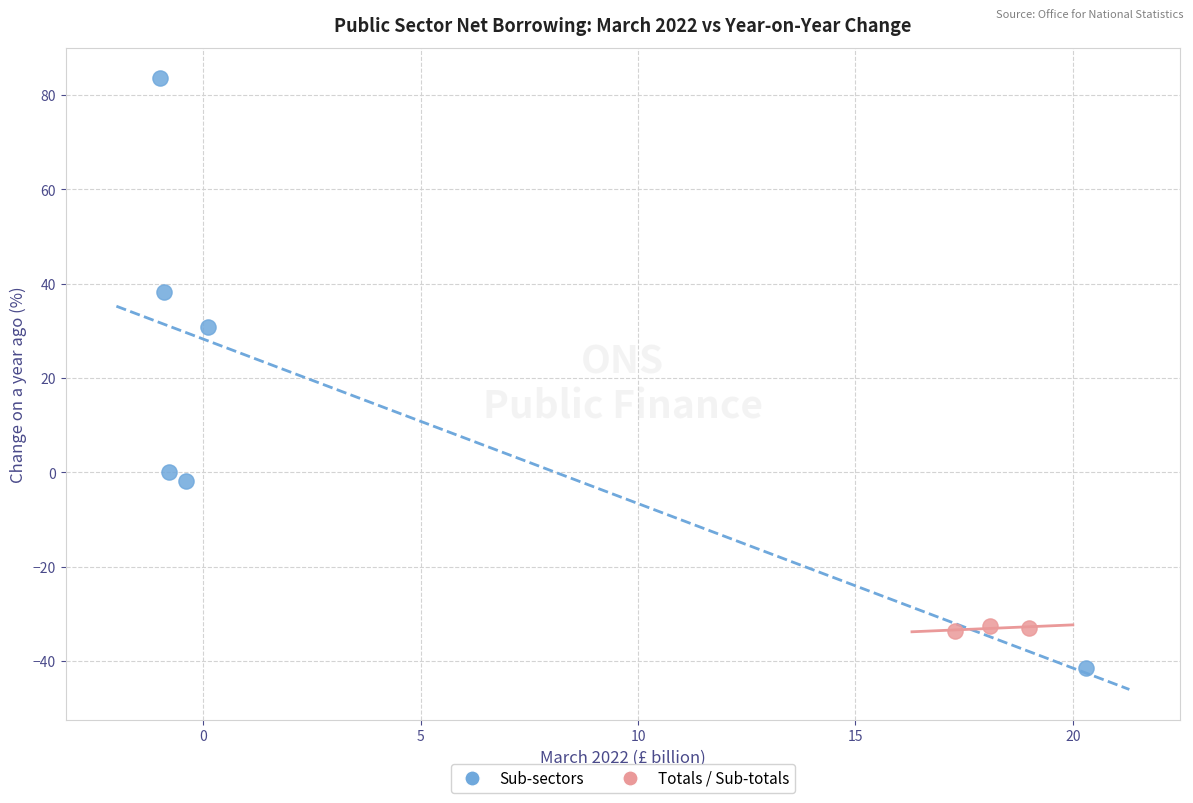

Which series reaches the maximum Y coordinate?

Sub-sectors